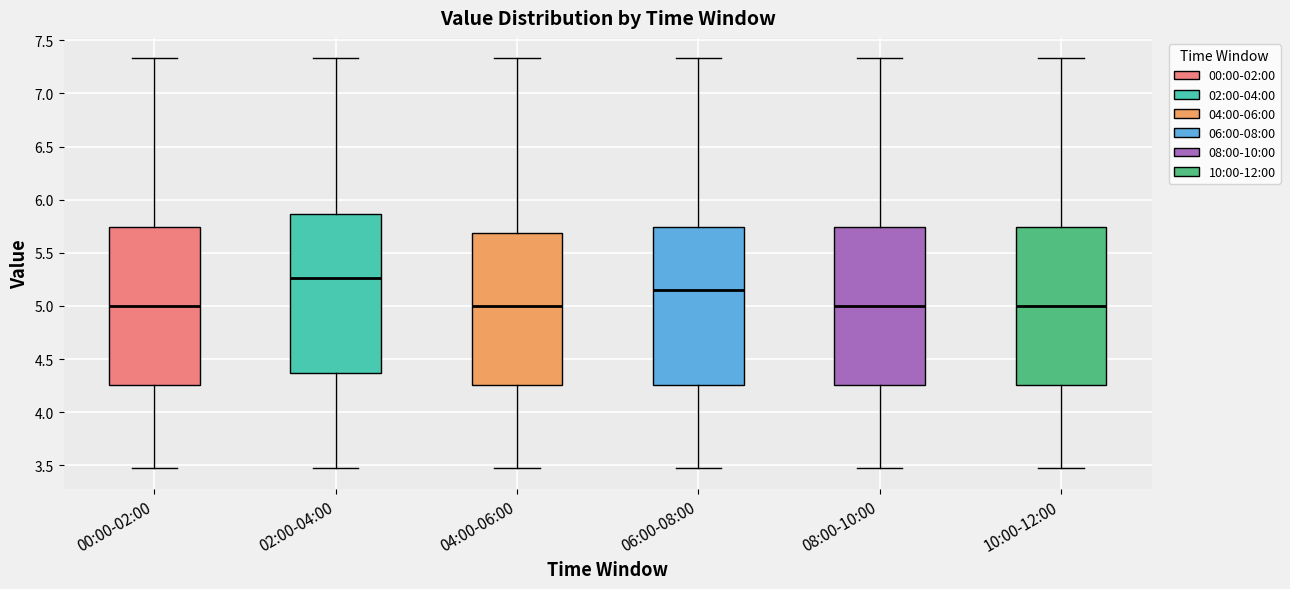

Where is the upper edge of the box for 00:00-02:00 on the y-axis? The values are not printed on the chart, so give them approximately, as read against the axis.

5.75